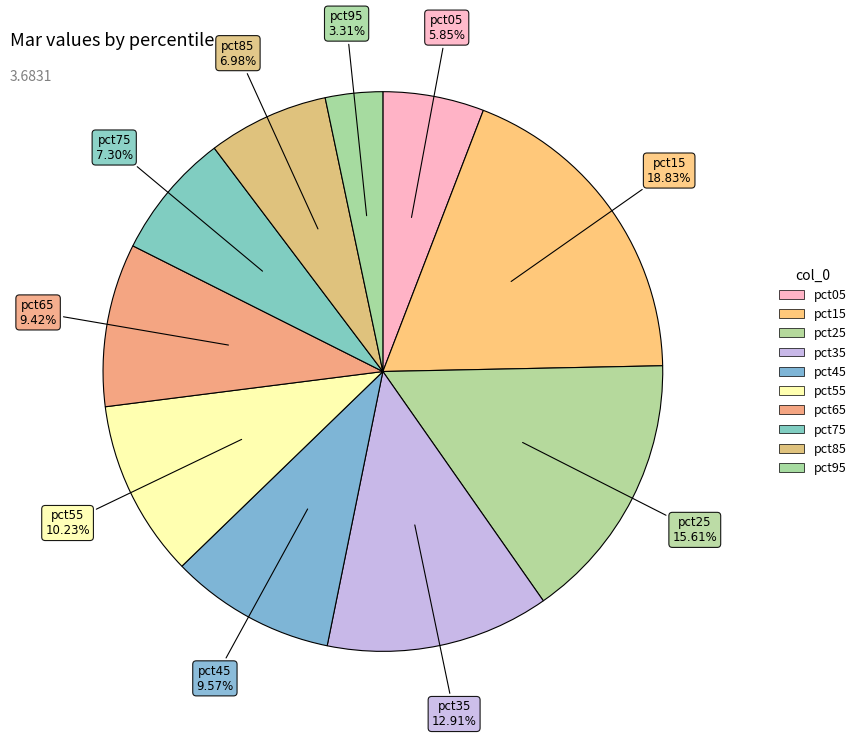

How many slices are in this pie chart?

10